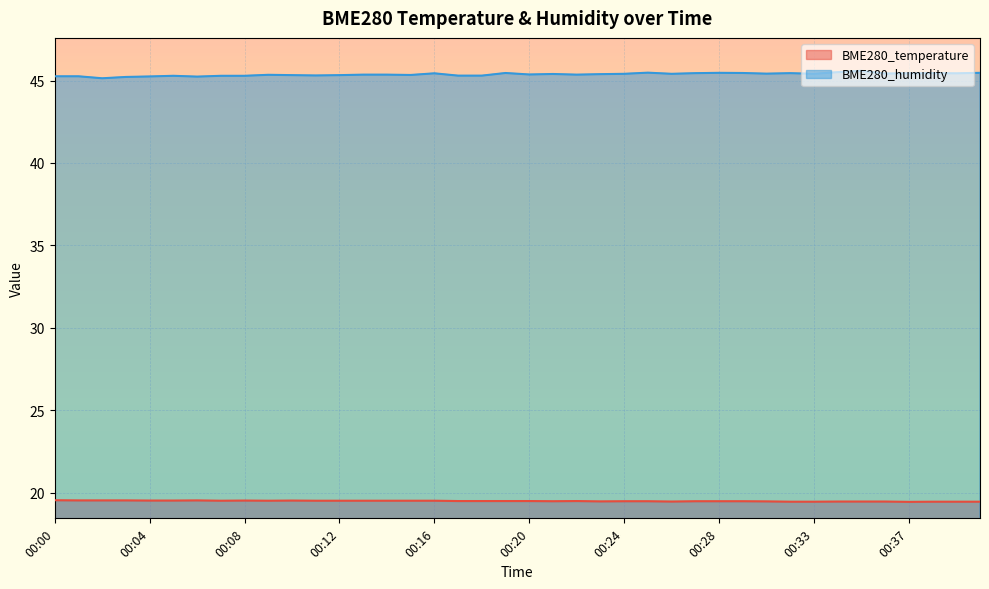

Which series has the largest total across all categories?

BME280_humidity